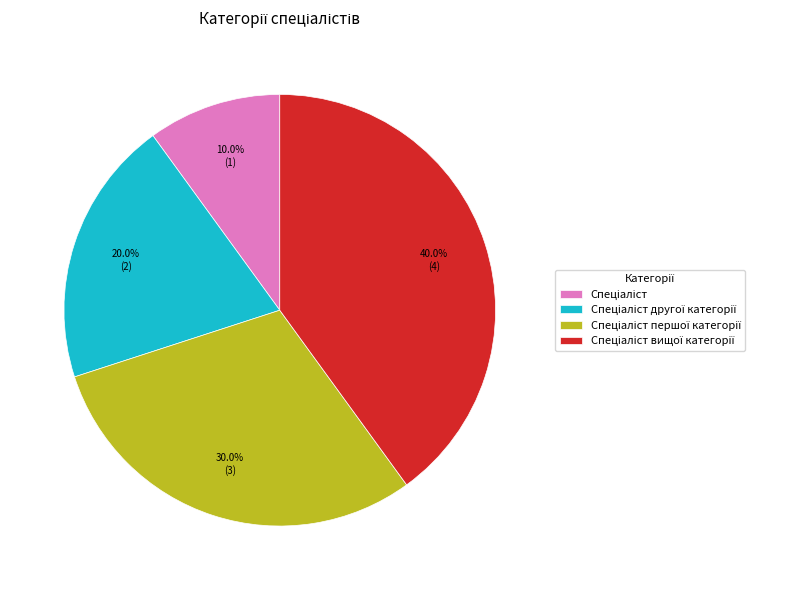

Does any single category account for the majority?

No